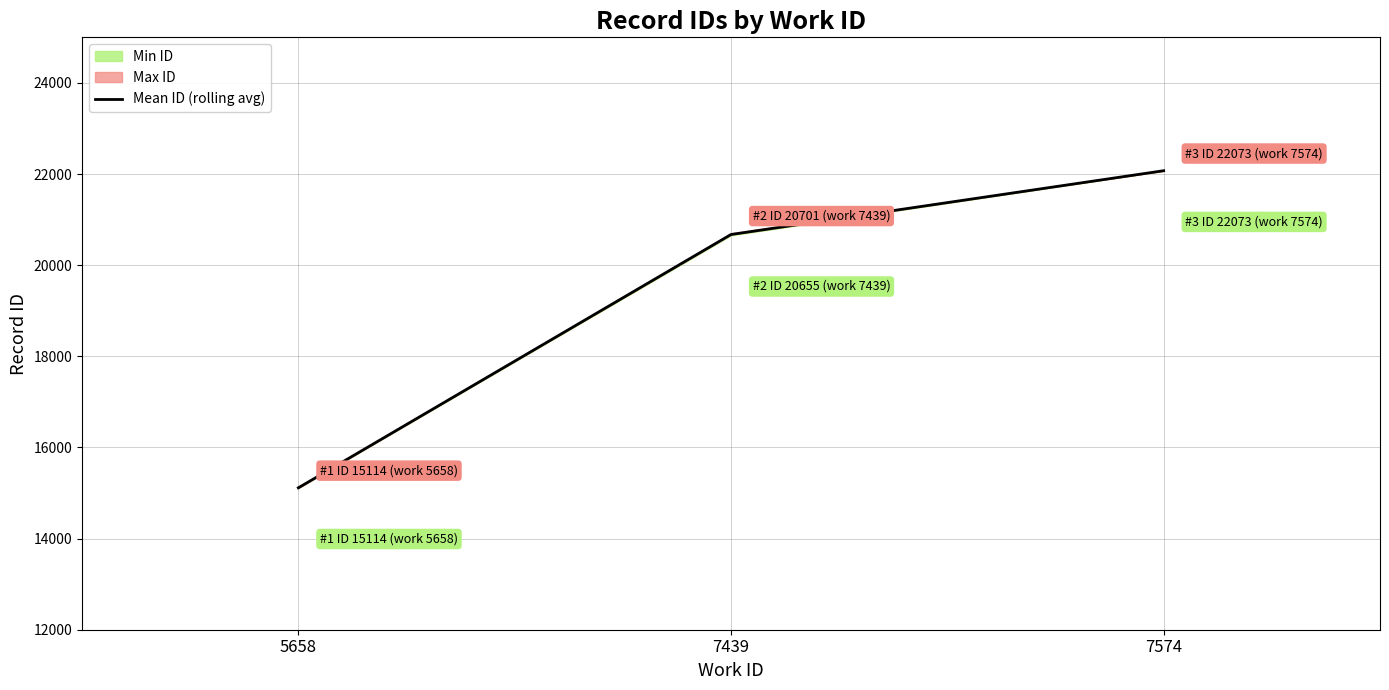

Approximately how many times larger is the value at 5658 compared to 7439?

0.7